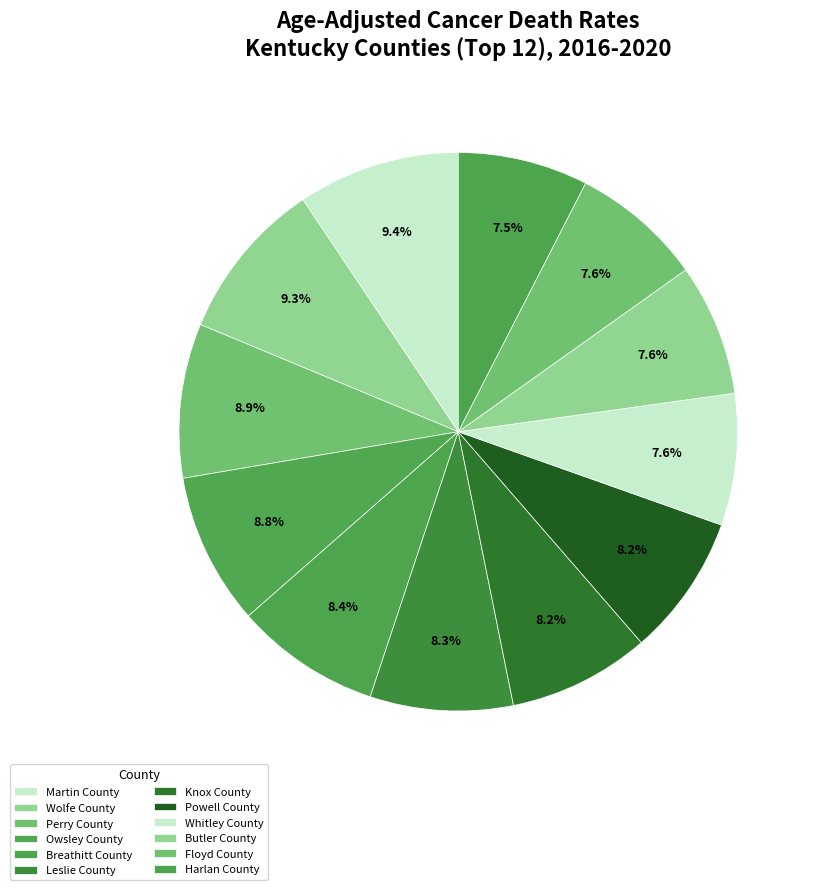

What is the smallest slice in the pie chart?

Harlan County